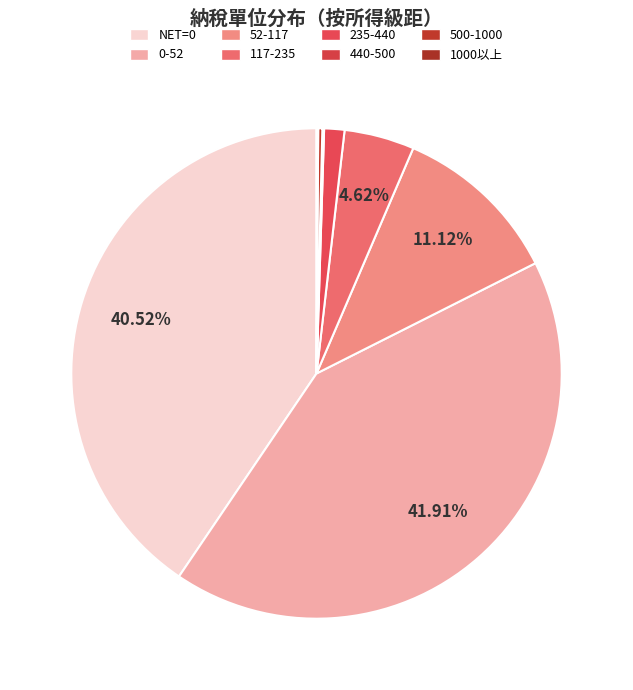

Is 52-117 the majority of the pie?

No